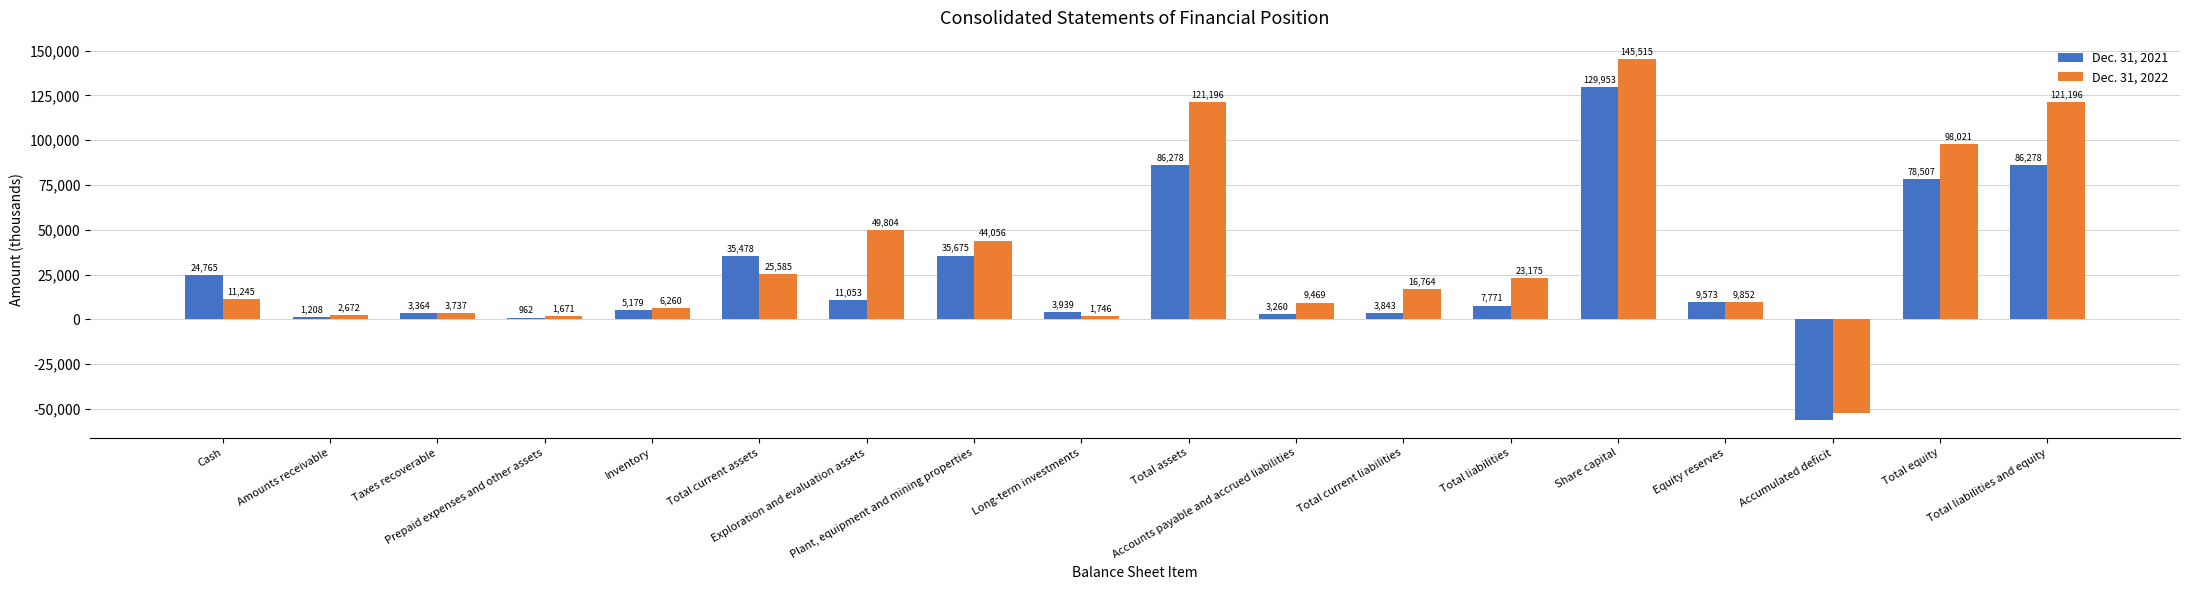

Rank the series by their average value, from lowest to highest.

Dec. 31, 2021, Dec. 31, 2022